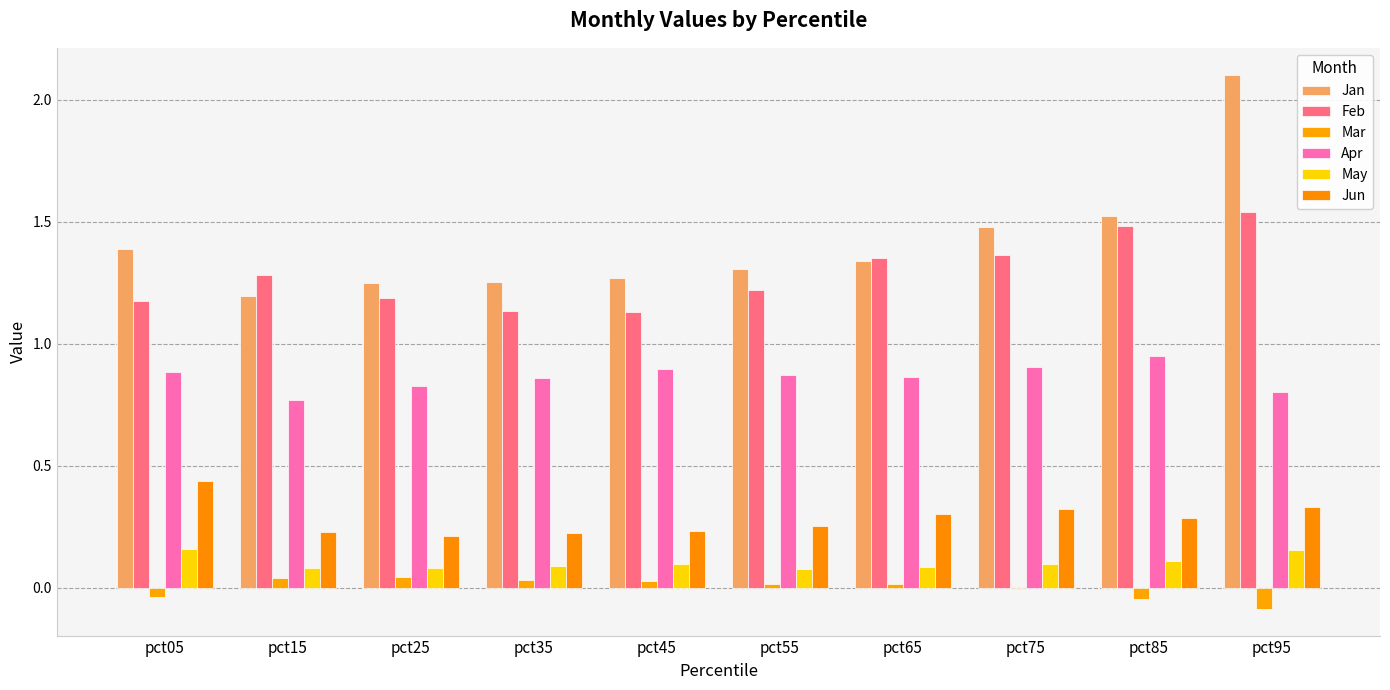

Does the chart contain stacked bars?

No